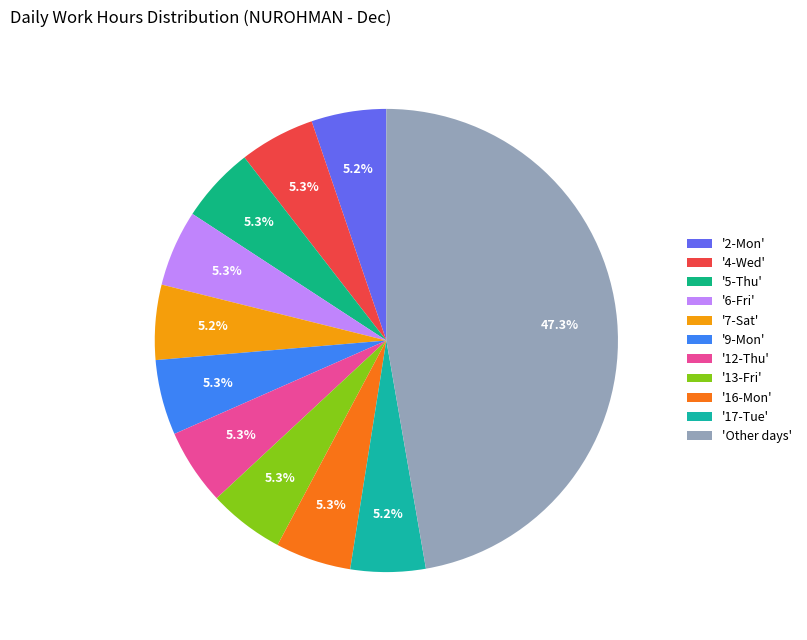

To the nearest percent, what is the average slice percentage?

9%